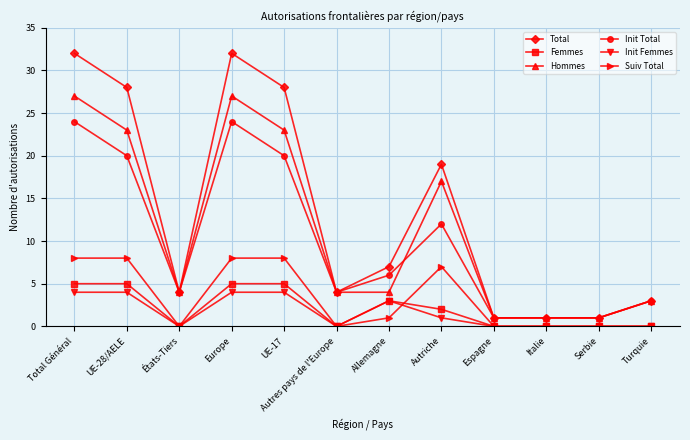

True or false: Suiv Total and Hommes cross at least once.

False